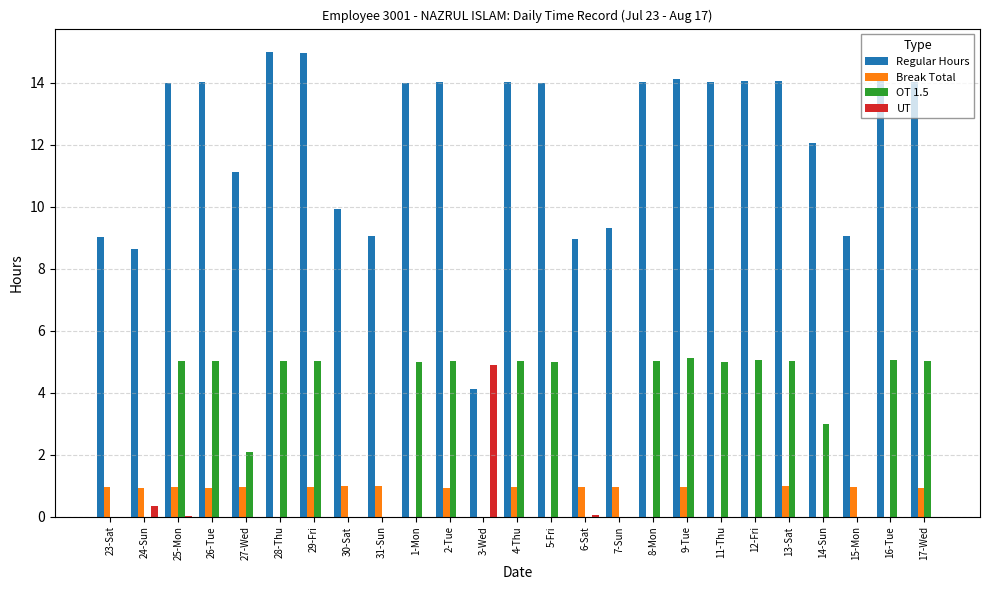

What is the sum of the Regular Hours values at 24-Sun and 27-Wed?

19.8